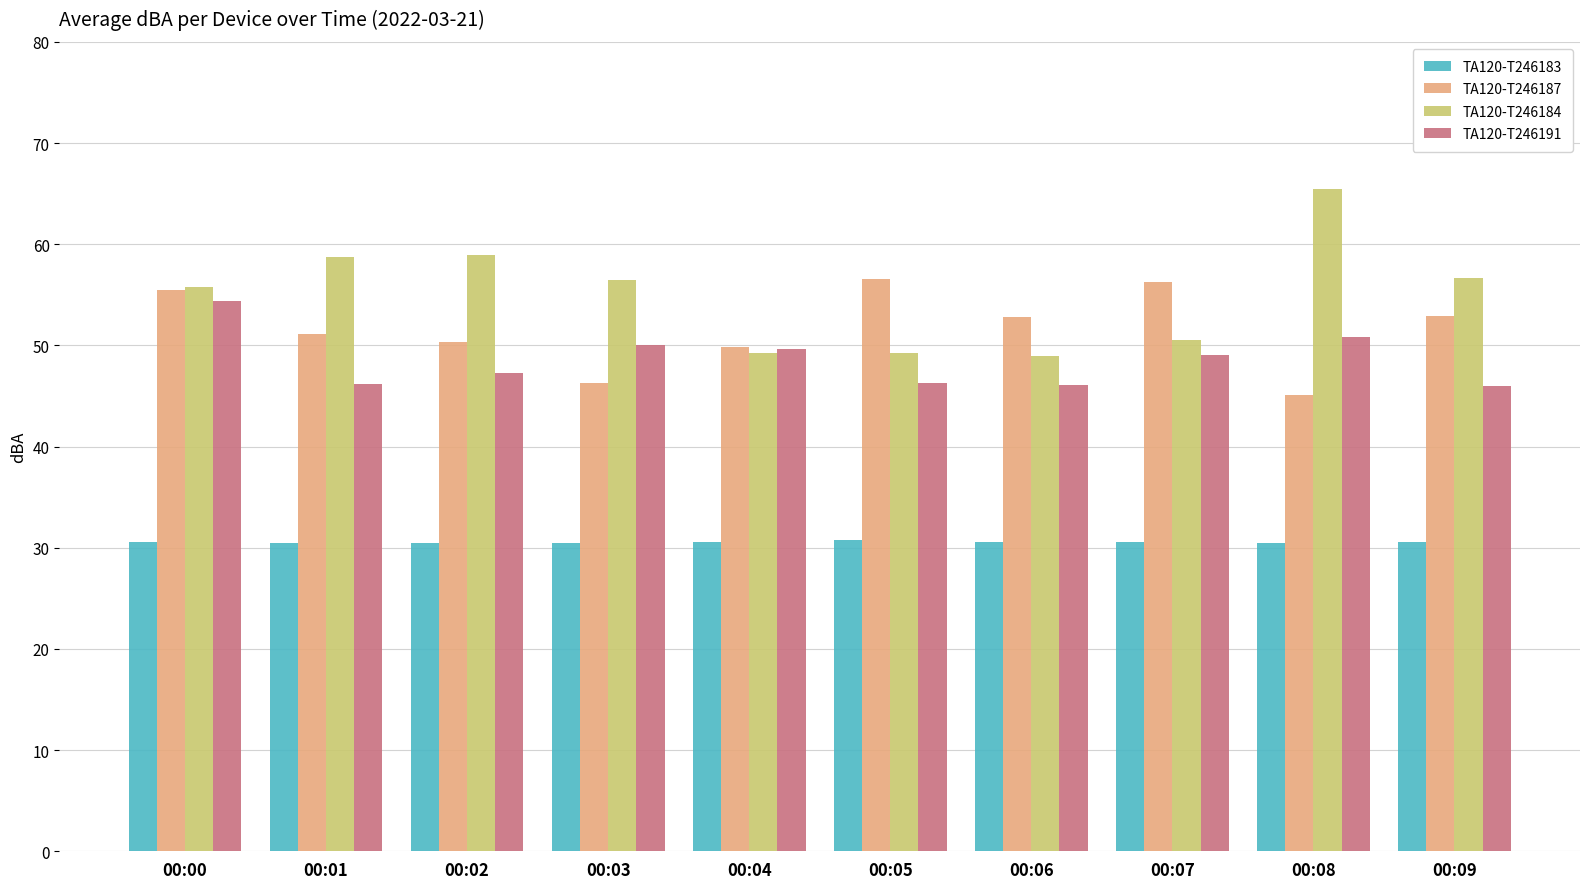

How many bars are there in each group?

4